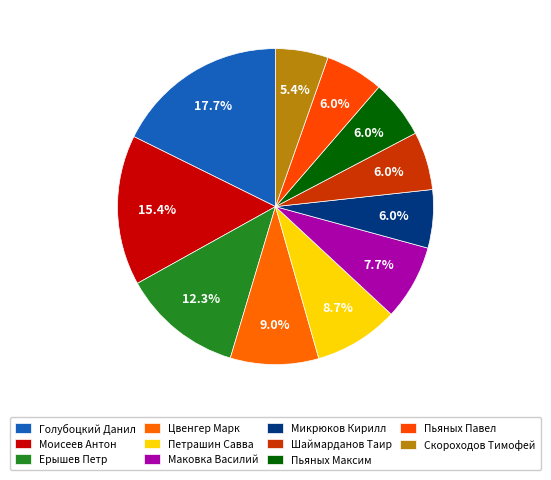

Rank the categories by value from lowest to highest.

Скороходов Тимофей, Микрюков Кирилл, Шаймарданов Таир, Пьяных Максим, Пьяных Павел, Маковка Василий, Петрашин Савва, Цвенгер Марк, Ерышев Петр, Моисеев Антон, Голубоцкий Данил